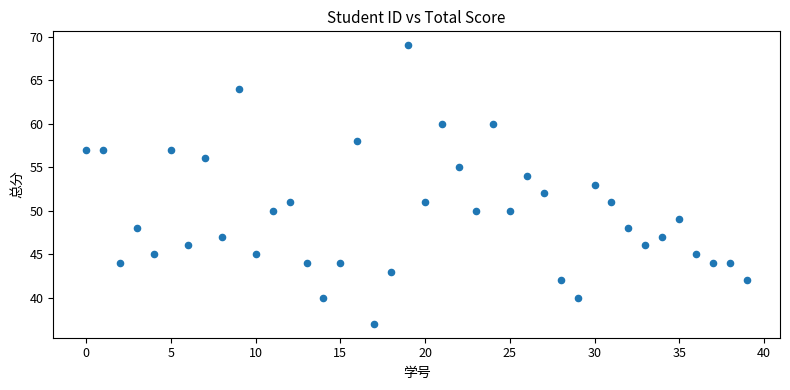

What is the range of Y values (max minus min)?

32